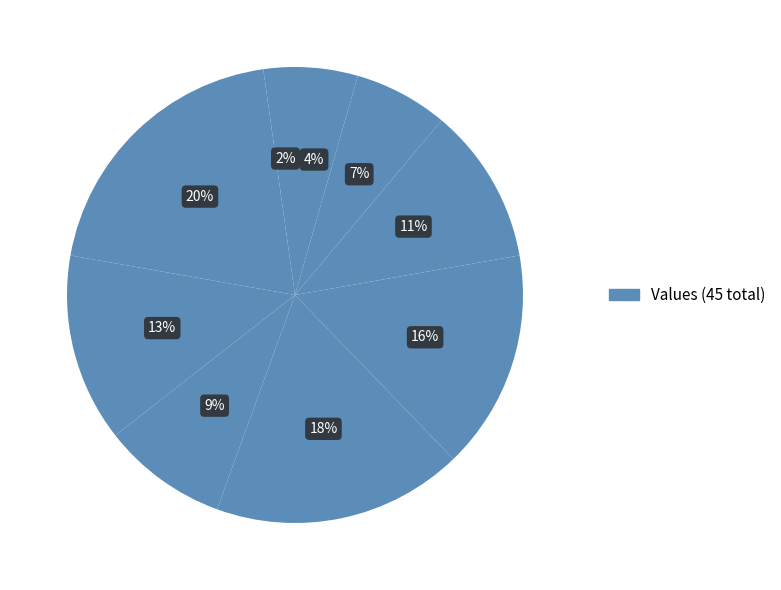

Is there any slice that represents more than half of the pie?

No